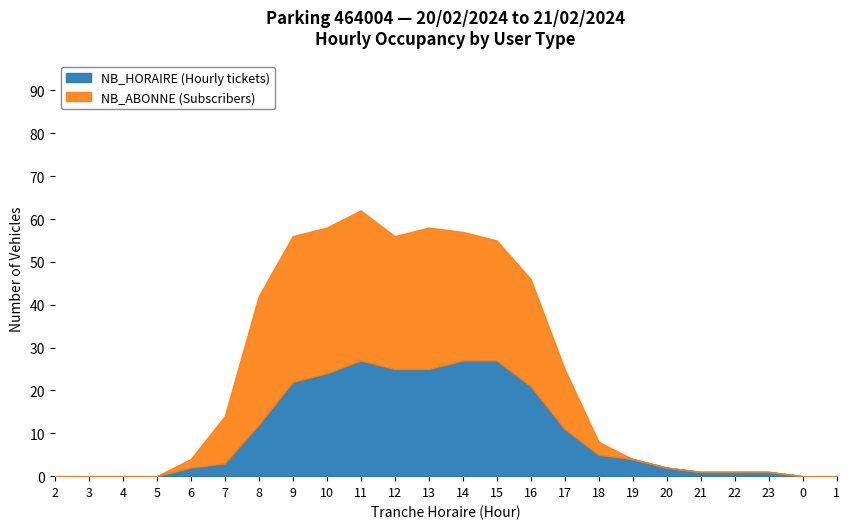

What is the average value of the NB_ABONNE series?

13